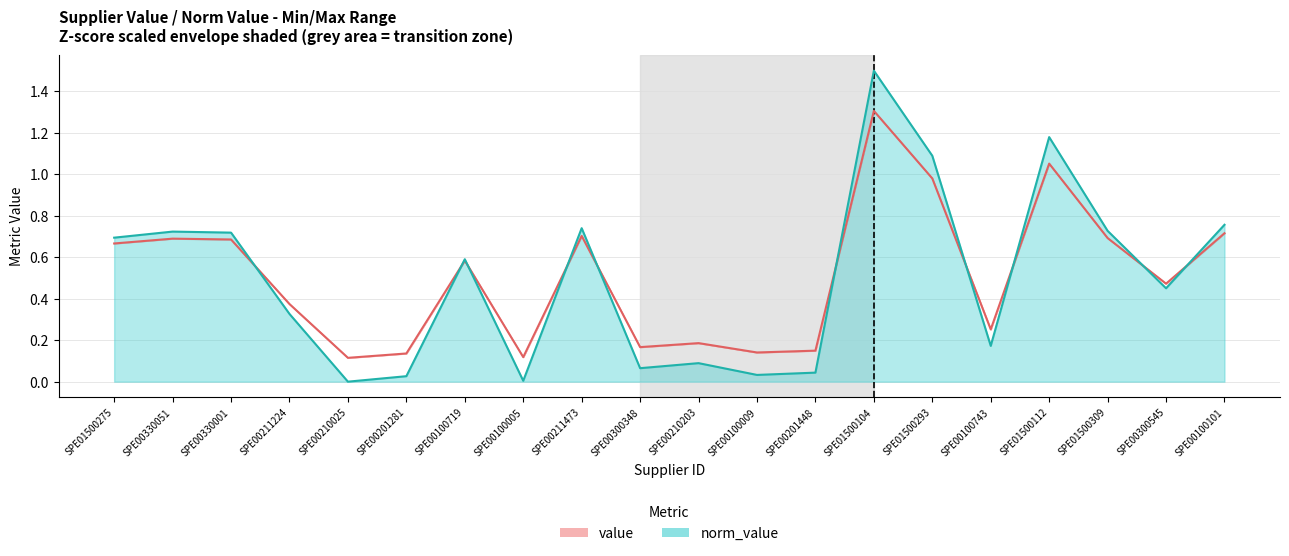

What is the difference between the value values at SPE00100101 and SPE01500104?

0.6